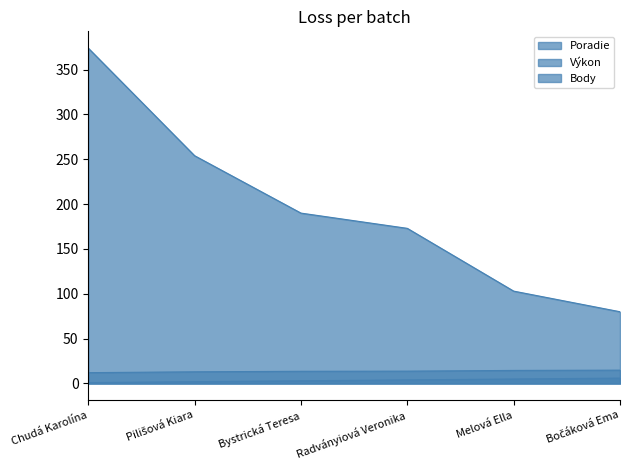

Where does the Poradie series first go above 4?

Melová Ella